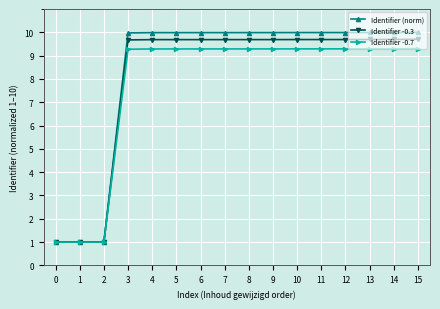

What are all the series names shown in the legend?

Identifier (norm), Identifier -0.3, Identifier -0.7